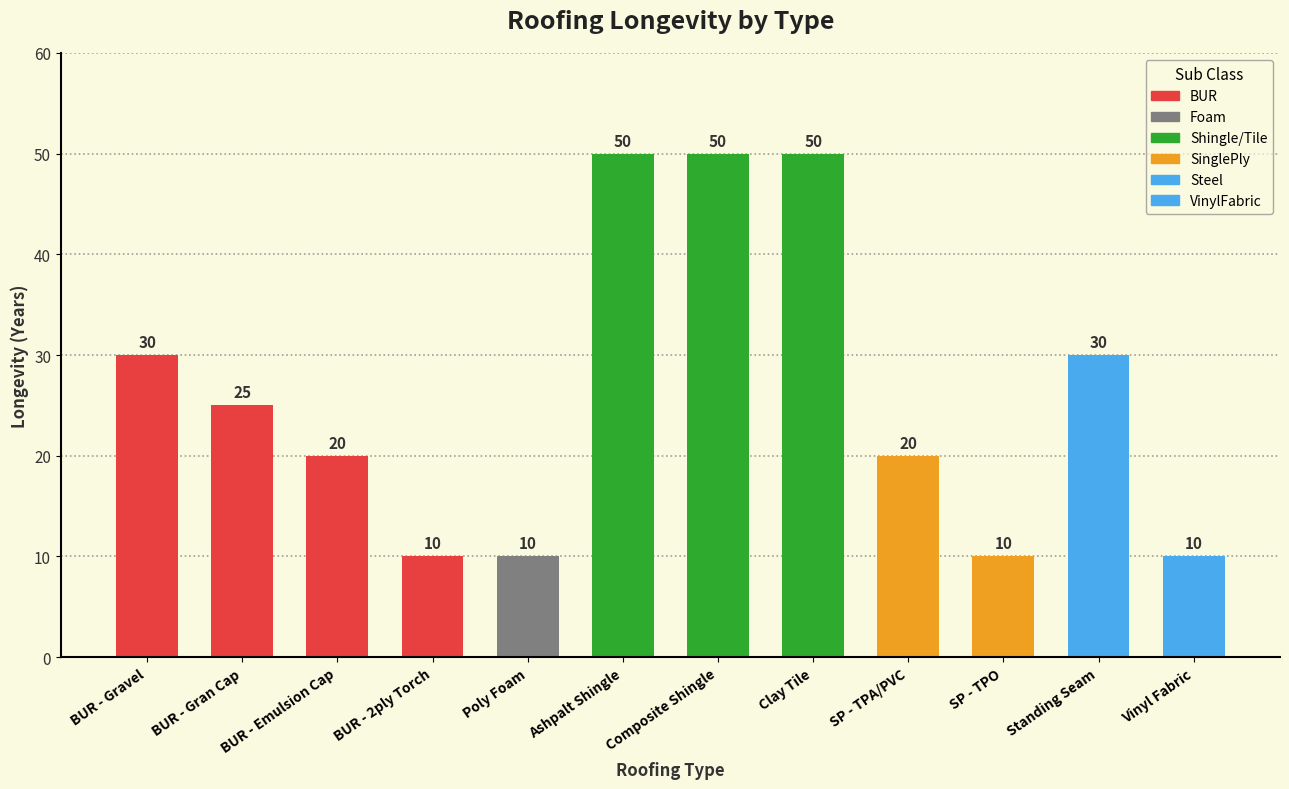

List the labels in order of value, smallest first.

BUR - 2ply Torch, Poly Foam, SP - TPO, Vinyl Fabric, BUR - Emulsion Cap, SP - TPA/PVC, BUR - Gran Cap, BUR - Gravel, Standing Seam, Ashpalt Shingle, Composite Shingle, Clay Tile